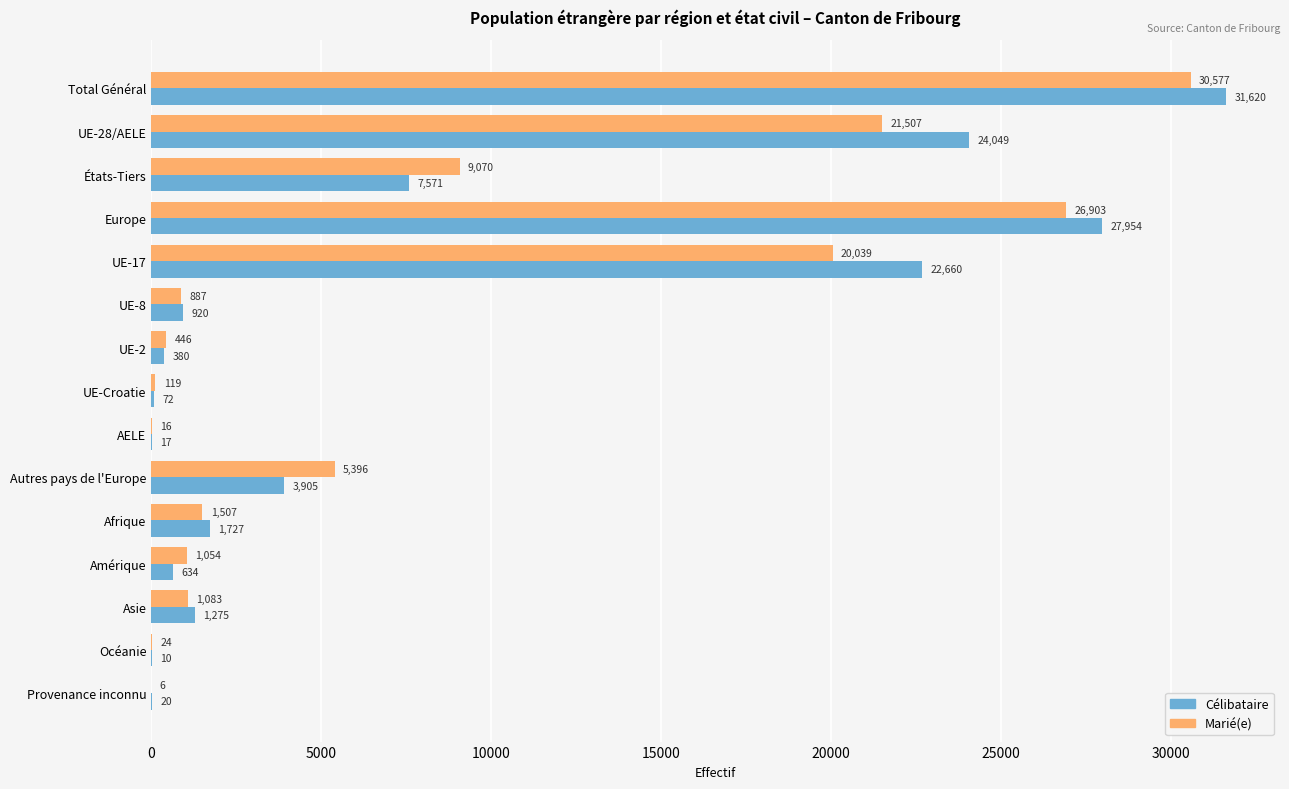

Is it true that Marié(e) equals 9070 at États-Tiers?

True